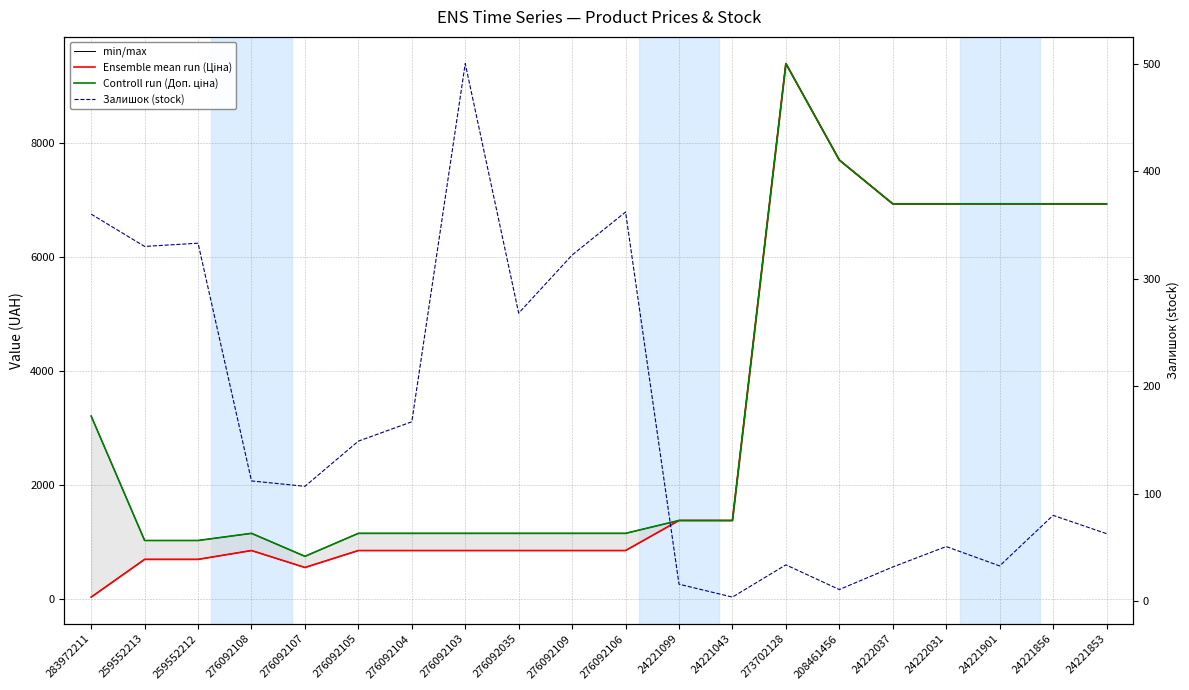

Does the chart have visible grid lines?

Yes